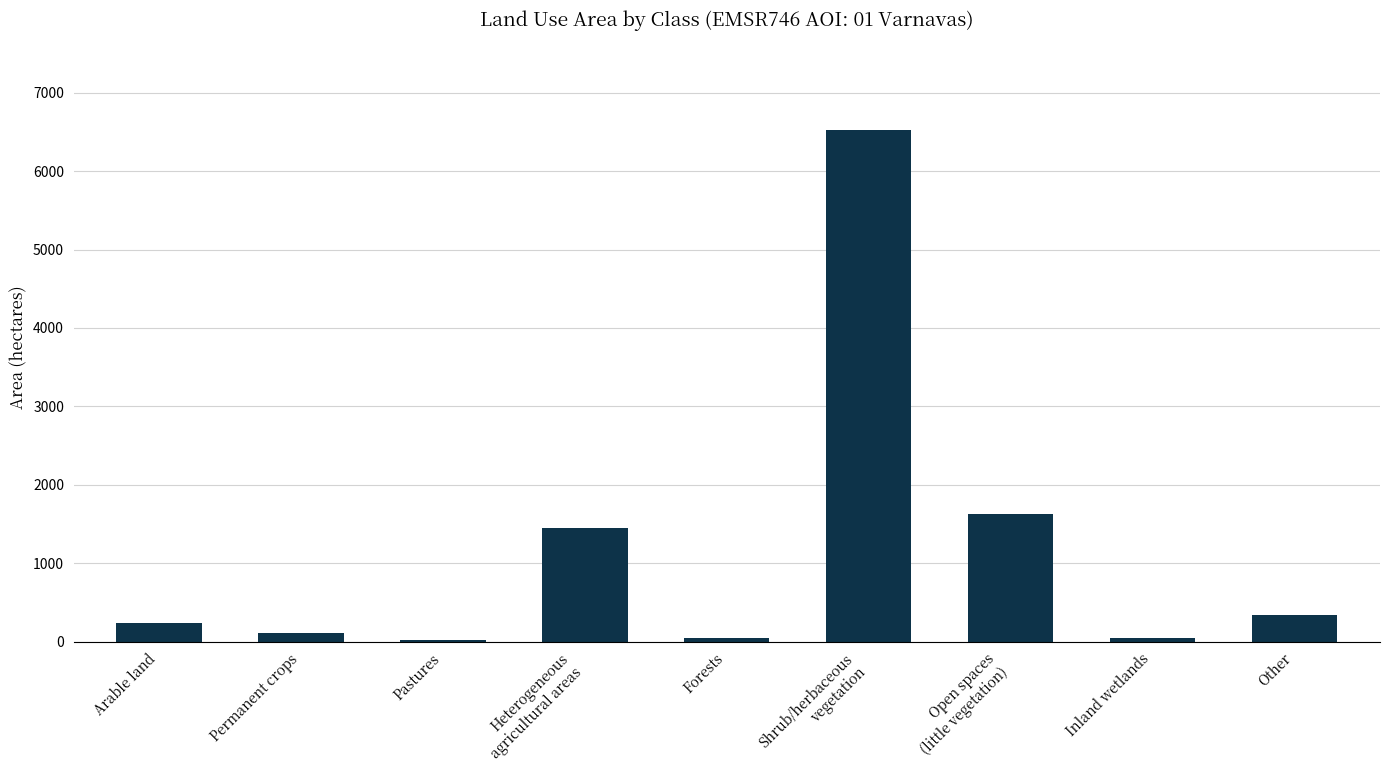

What is the average value?

1157.1